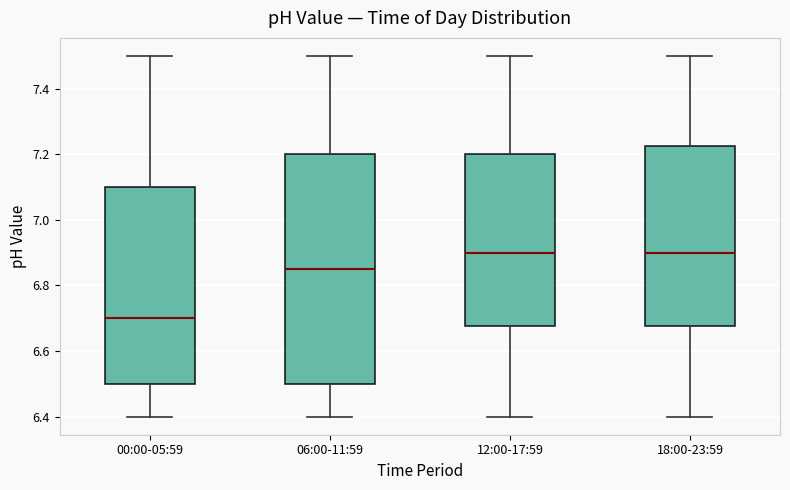

Which box's median line is the lowest?

00:00-05:59